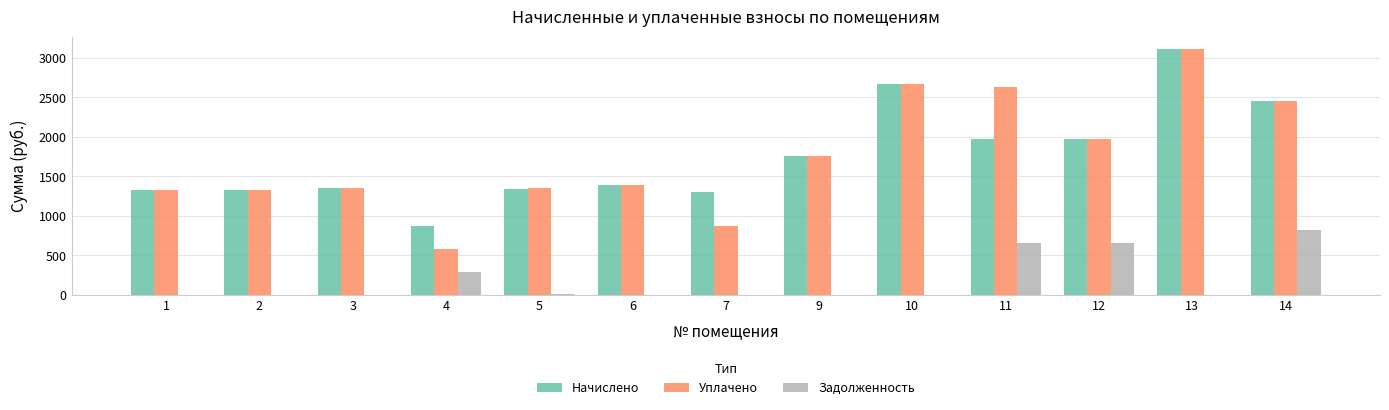

Is it true that Начислено equals 2292.8 at 2?

False